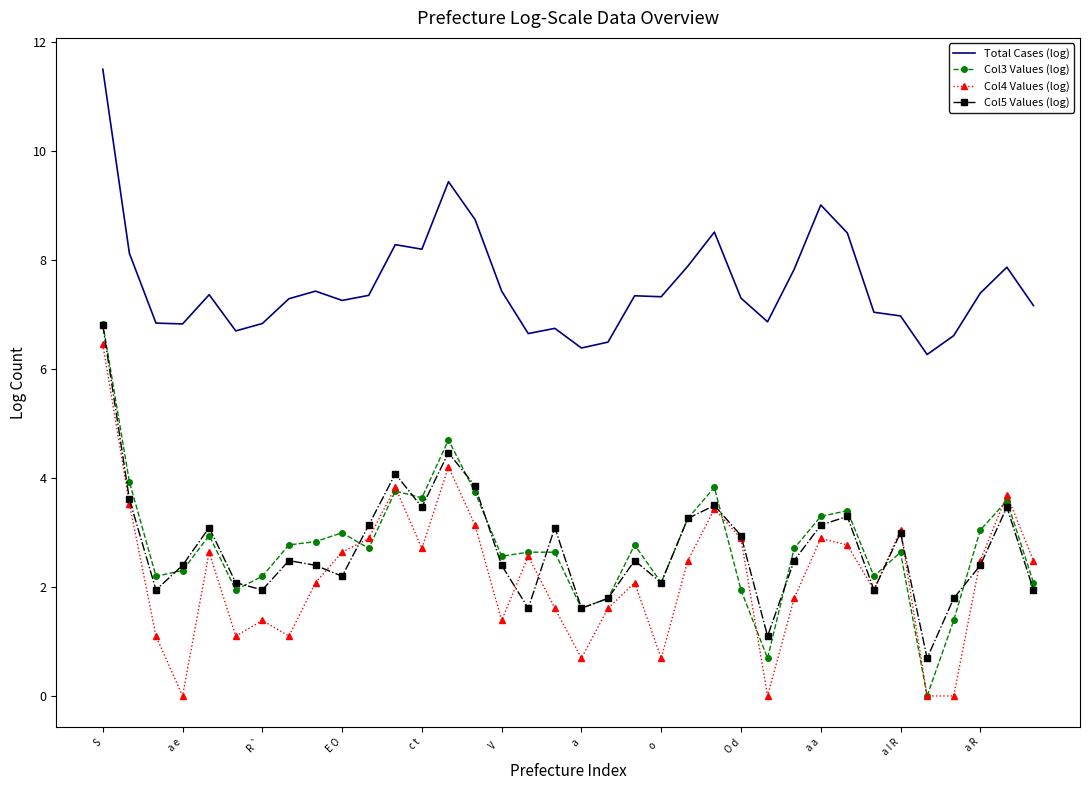

What is the maximum value for Col5 Values (log)?

6.8